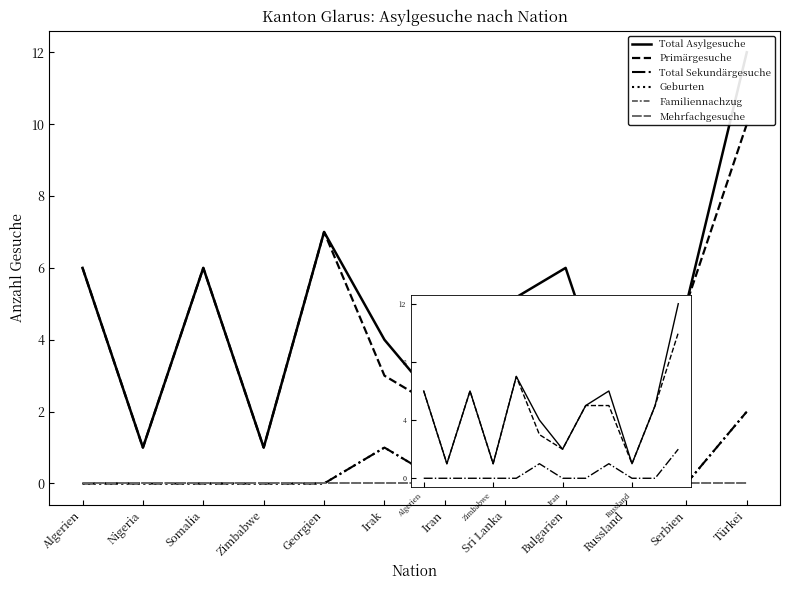

Which series has the largest range (max minus min)?

Total Asylgesuche